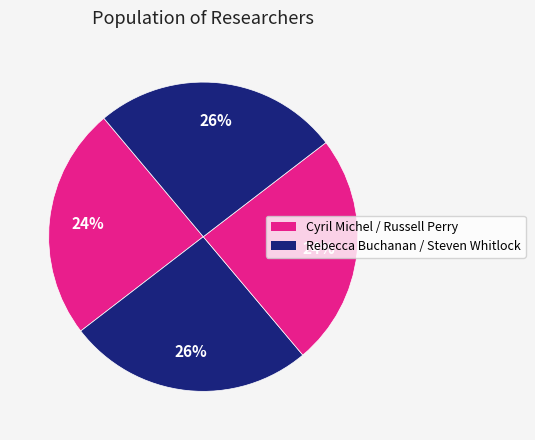

How many segments does this pie chart have?

4